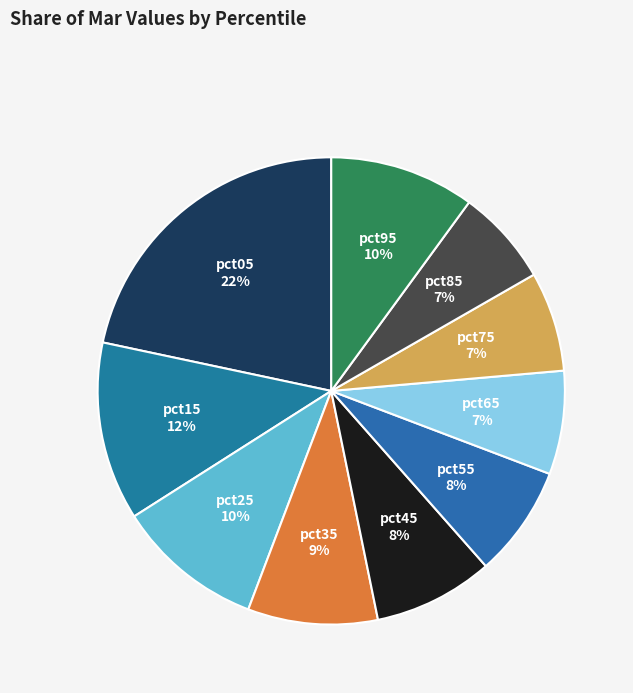

To the nearest percent, what is the difference between the largest and smallest slice percentages?

15%